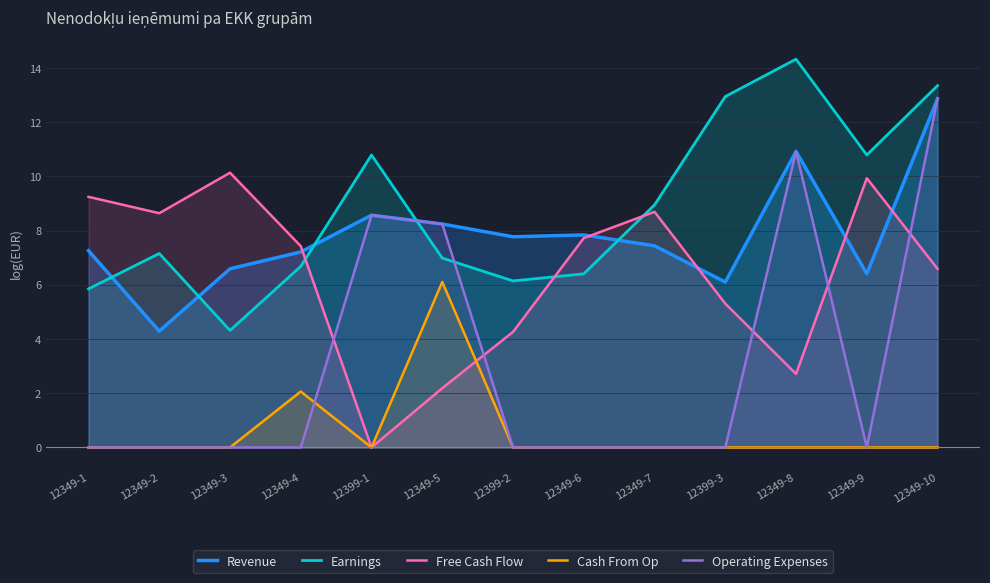

True or false: Free Cash Flow has a value of 7.4 at 12349-4.

True